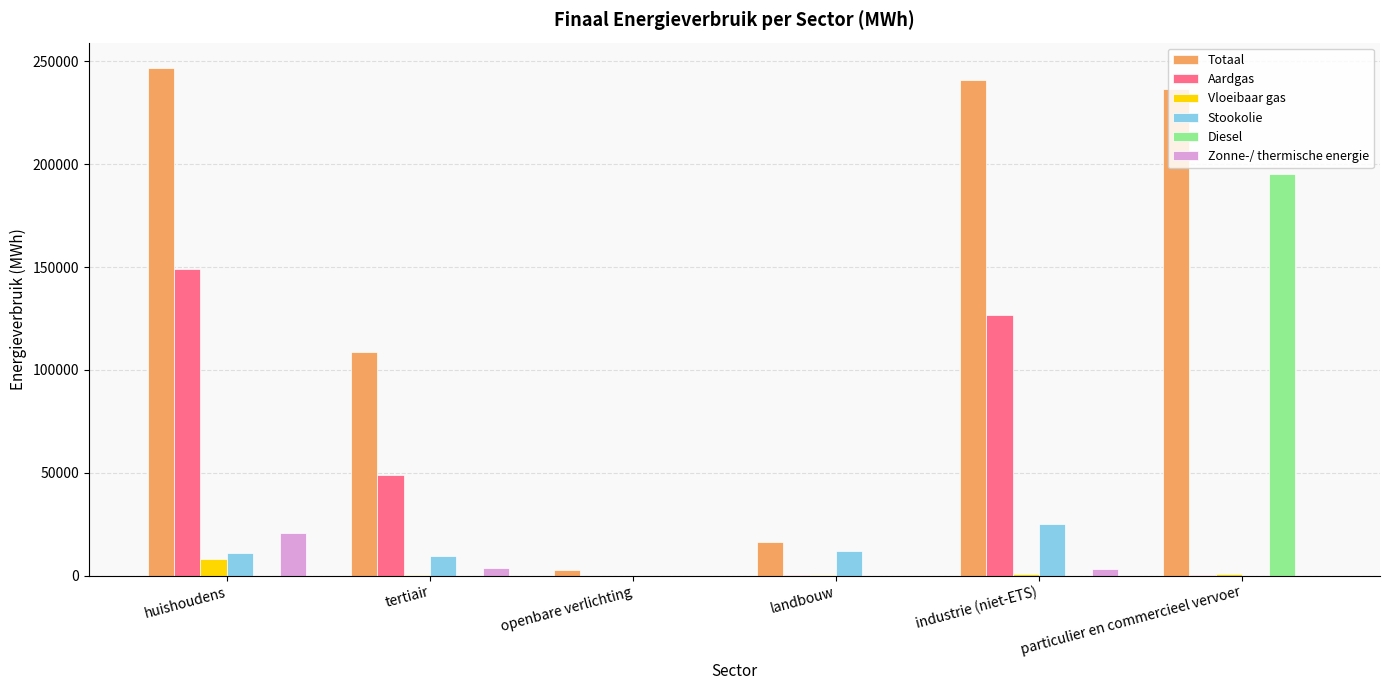

What are all the series names shown in the legend?

Totaal, Aardgas, Vloeibaar gas, Stookolie, Diesel, Zonne-/ thermische energie